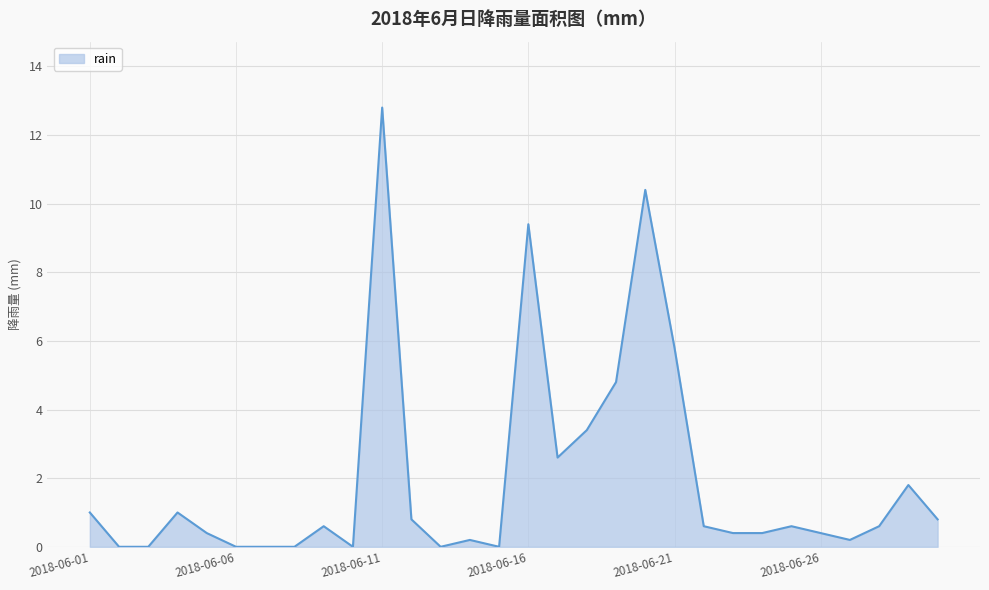

What is the maximum value shown in the chart?

12.8